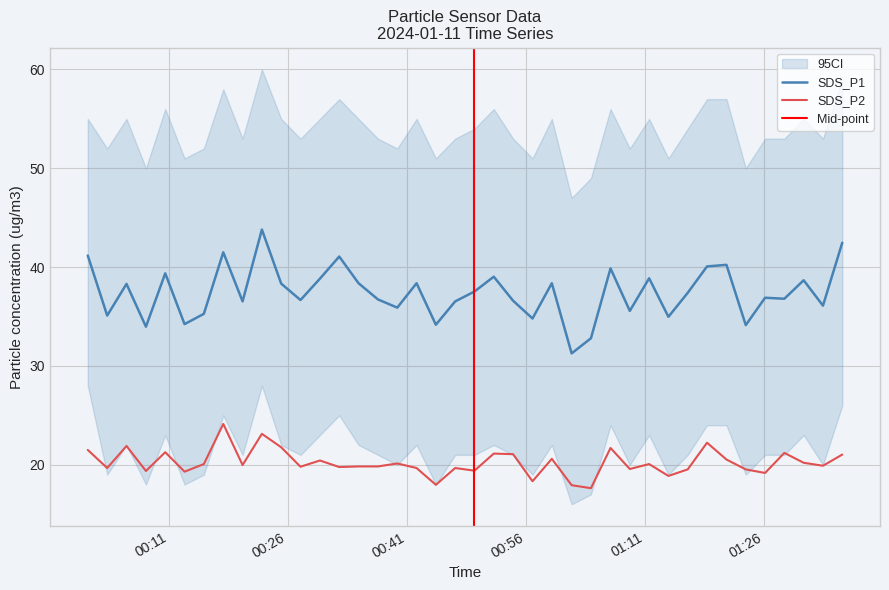

Where does the SDS_P2 series first go above 19?

2024/01/11 00:00:48